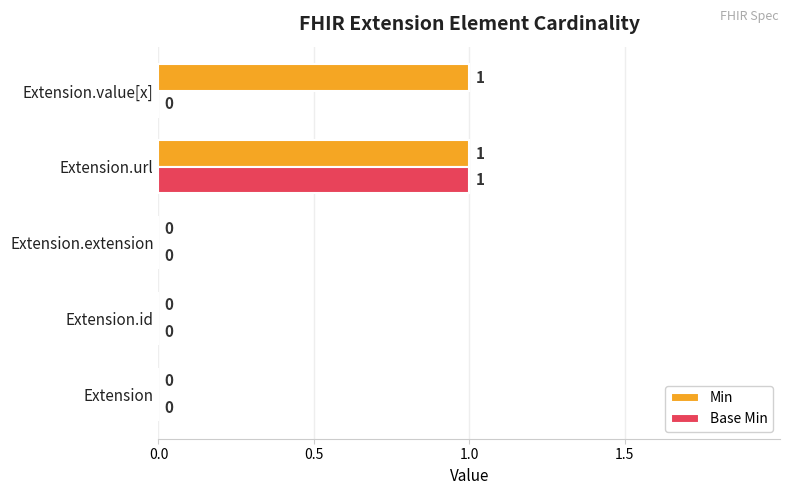

True or false: Base Min has a value of 0 at Extension.extension.

True